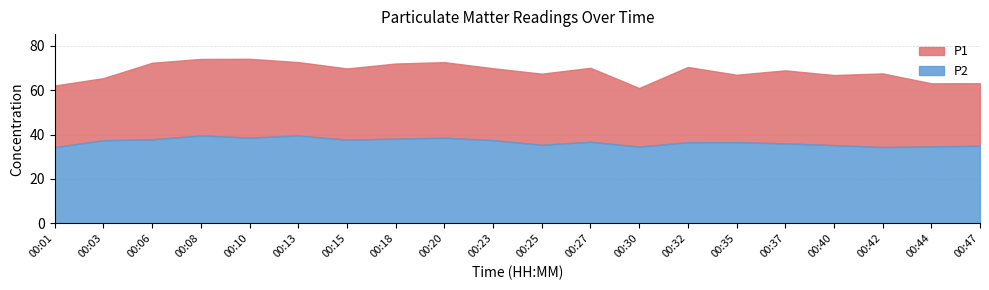

What is the lowest value of the P1 series?

61.0